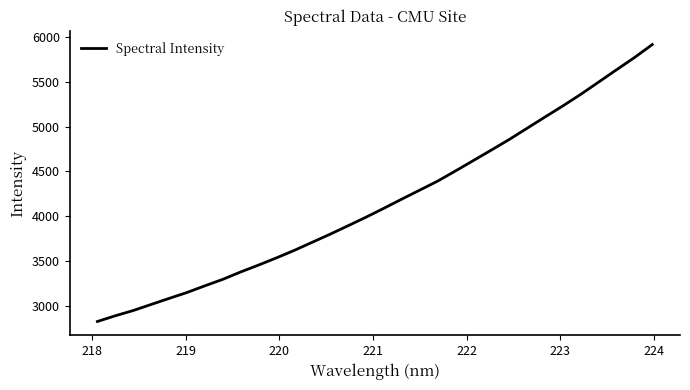

Does the chart display data point markers on the line(s)?

No